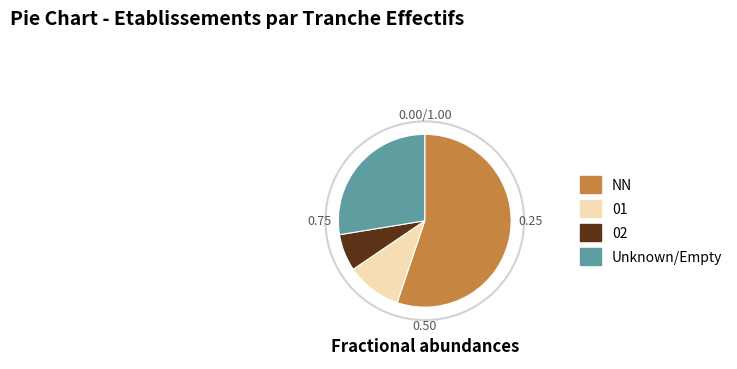

Rank the categories by value from lowest to highest.

02, 01, Unknown/Empty, NN